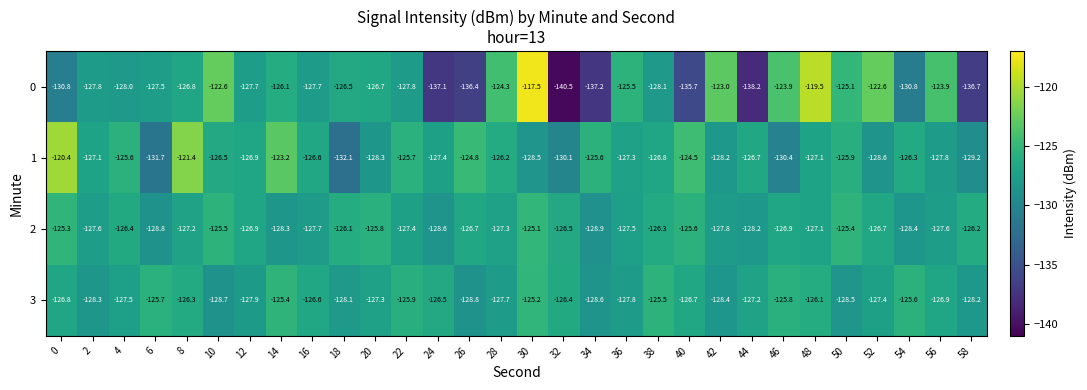

At which label does 3 reach its minimum?

26